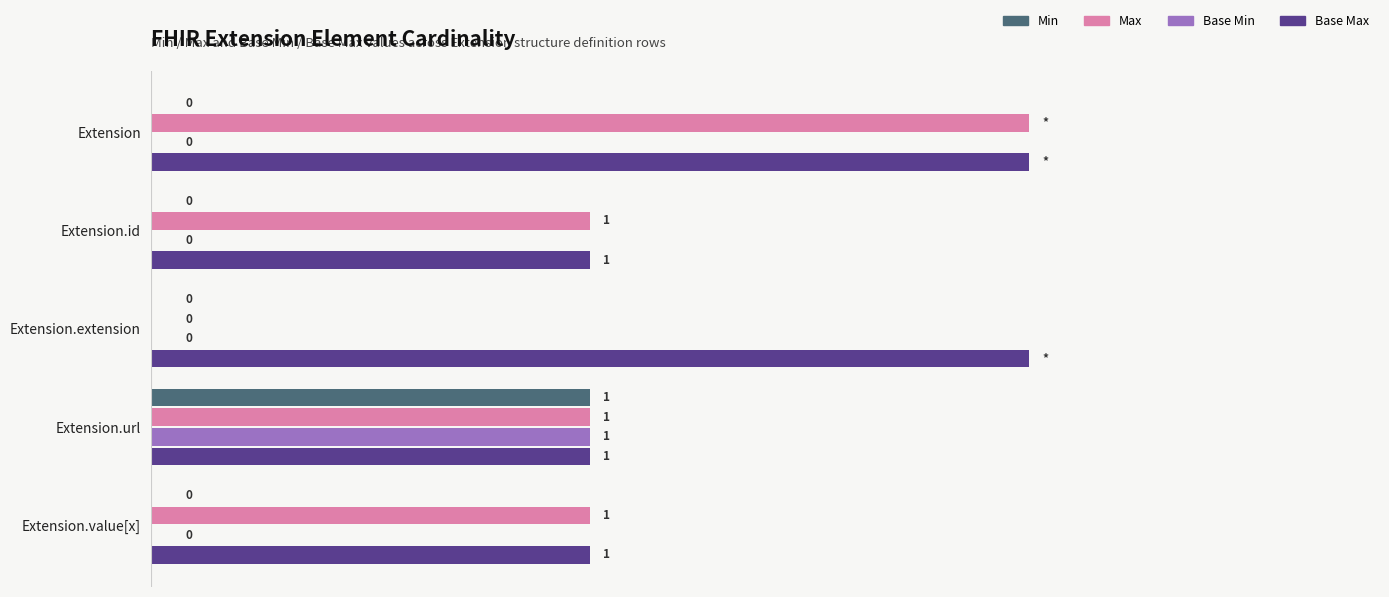

Which series has the largest total across all categories?

Base Max